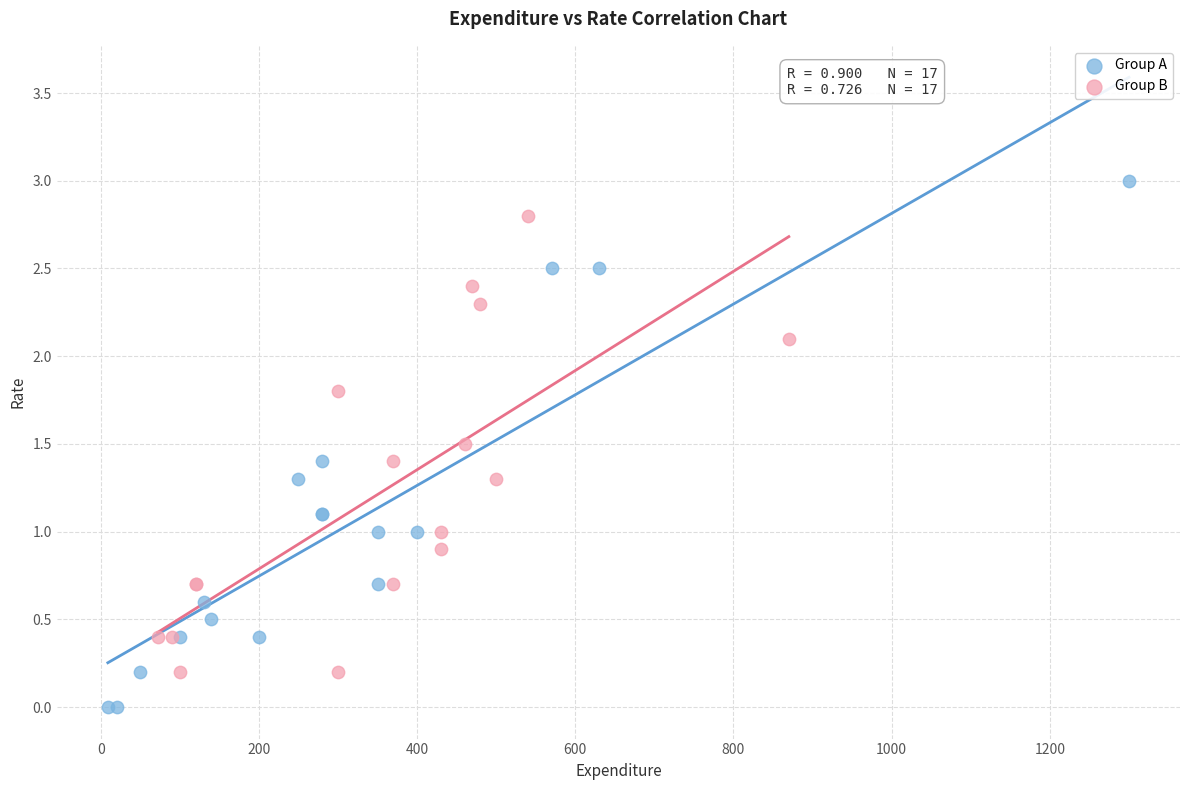

Which series reaches the maximum Y coordinate?

Group A